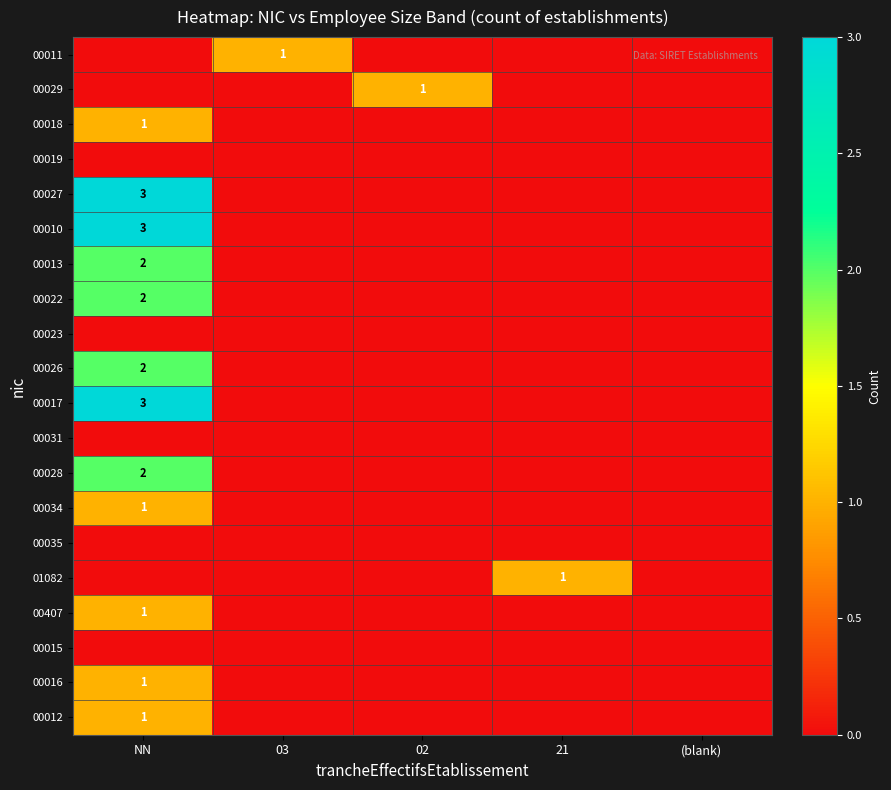

The 00018 series shows 0 at NN. True or false?

False